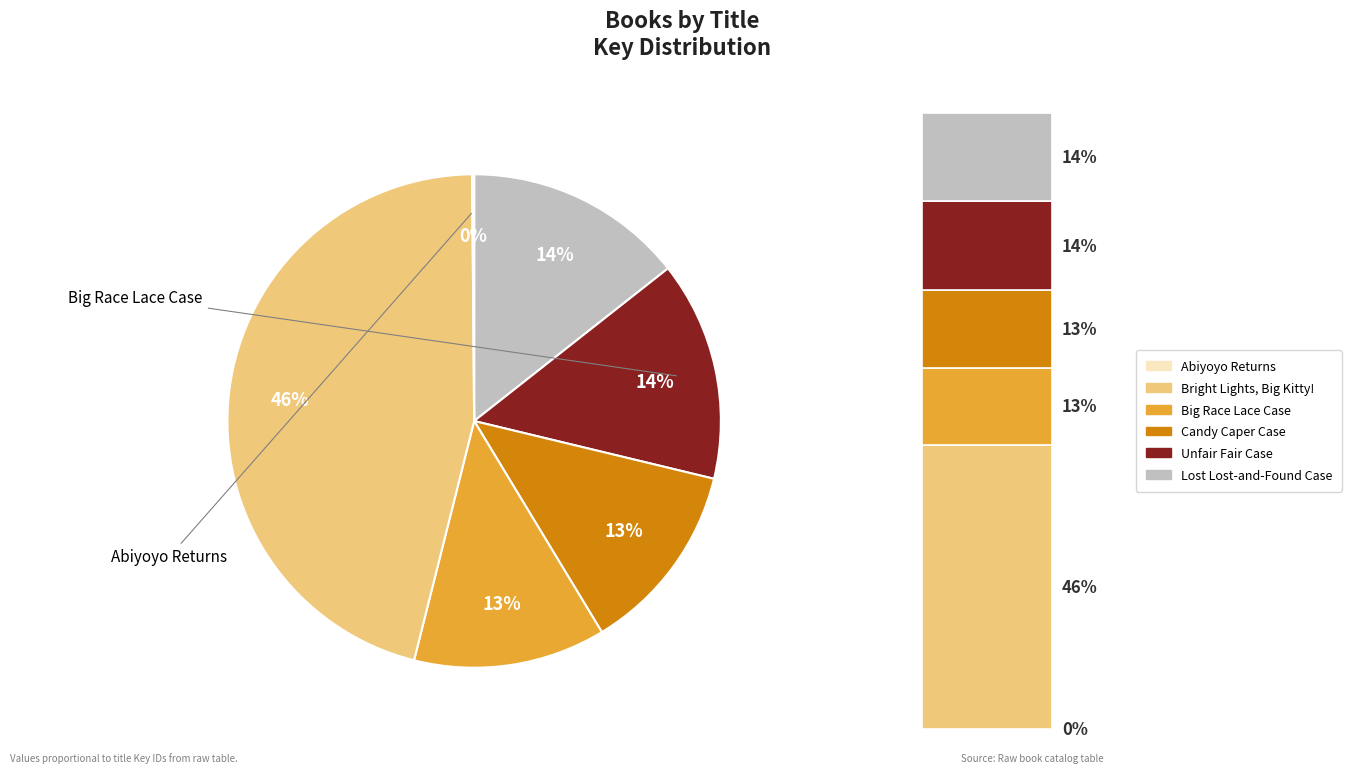

True or false: Candy Caper Case accounts for 8% of the total.

False